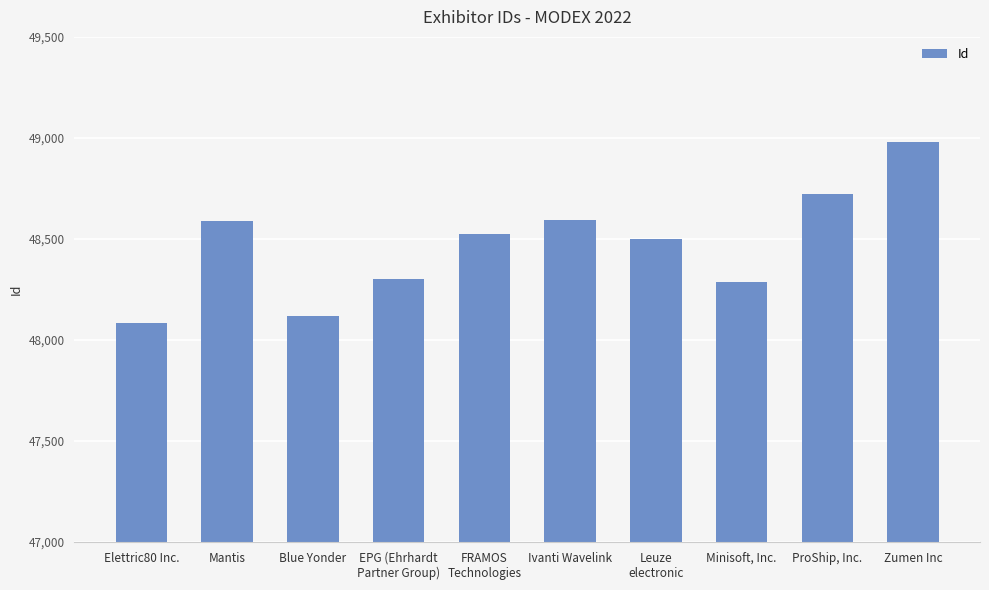

Approximately how many times larger is the value at Mantis compared to Elettric80 Inc.?

1.0